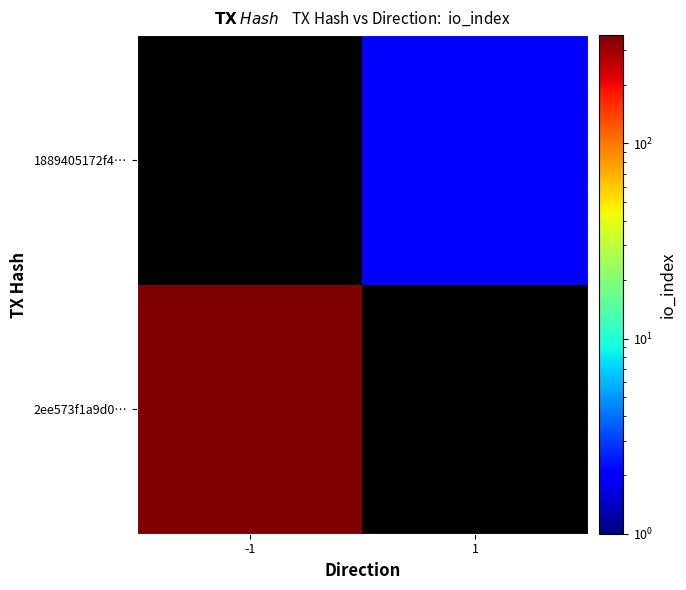

Reading left to right, extract all data points from this chart.

2ee573f1a9d0…: -1=358	1=0
1889405172f4…: -1=0	1=2